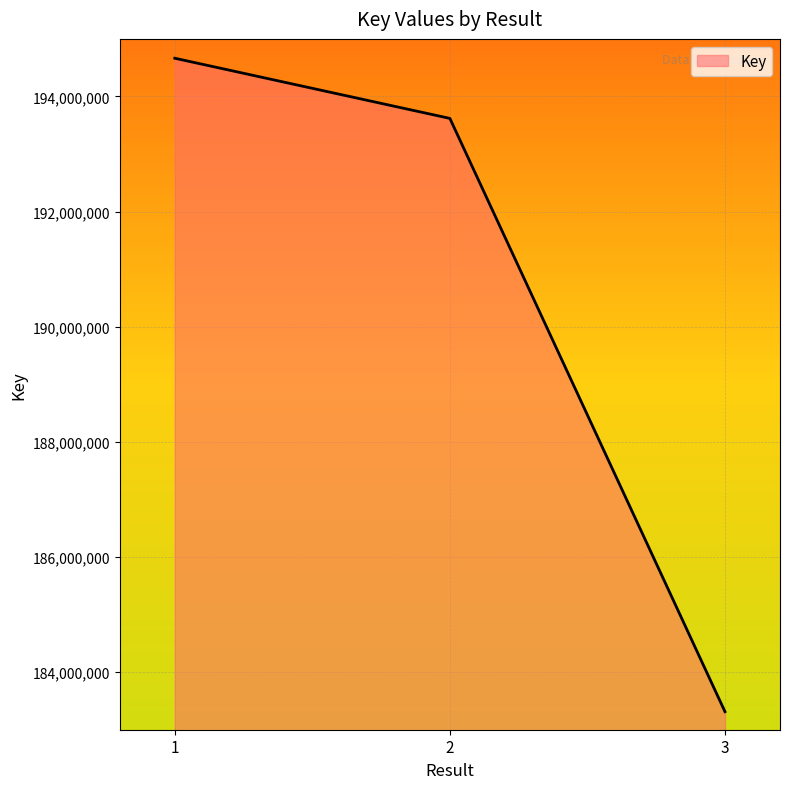

How many distinct data groups are displayed?

1